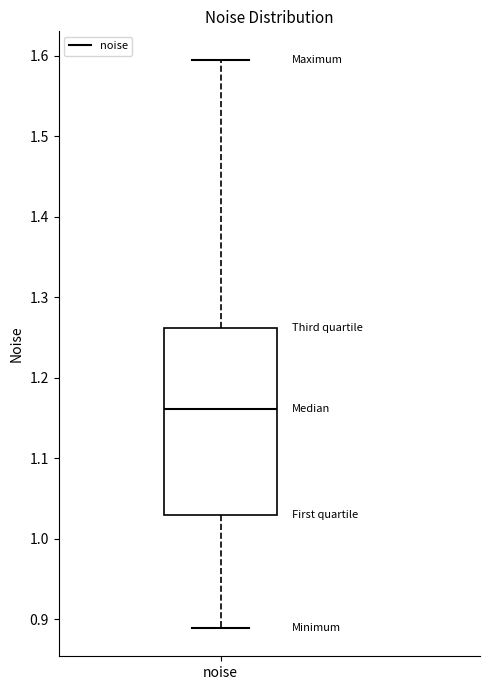

Transcribe this box plot: give where the median line is, the range the box spans, and where the two whiskers end, as read against the y-axis. The values are not printed on the chart, so give them approximately, as read against the axis.

median 1.16, box 1.03 to 1.26, whiskers 0.89 to 1.60